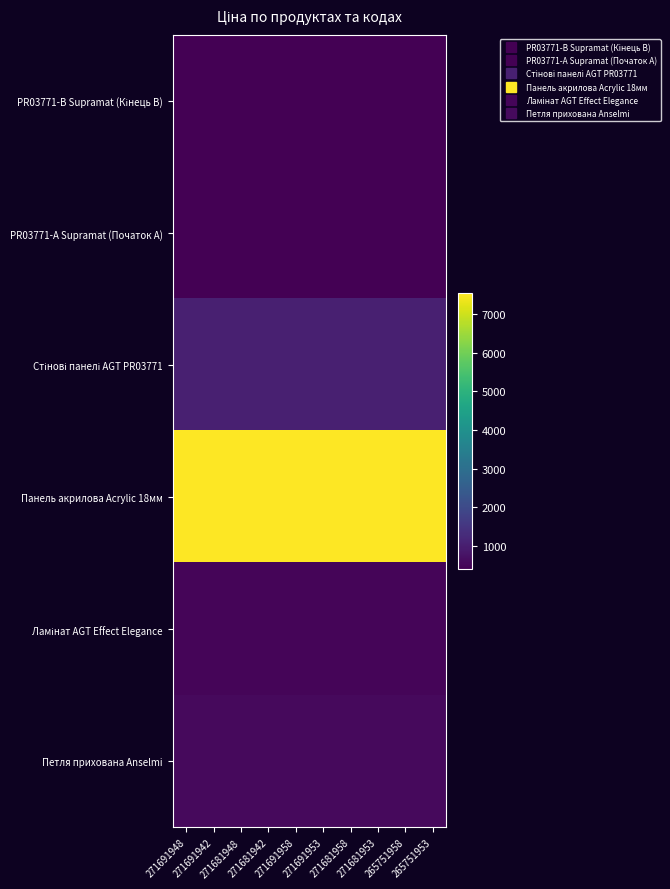

At how many categories does at least one series exceed 4130?

10